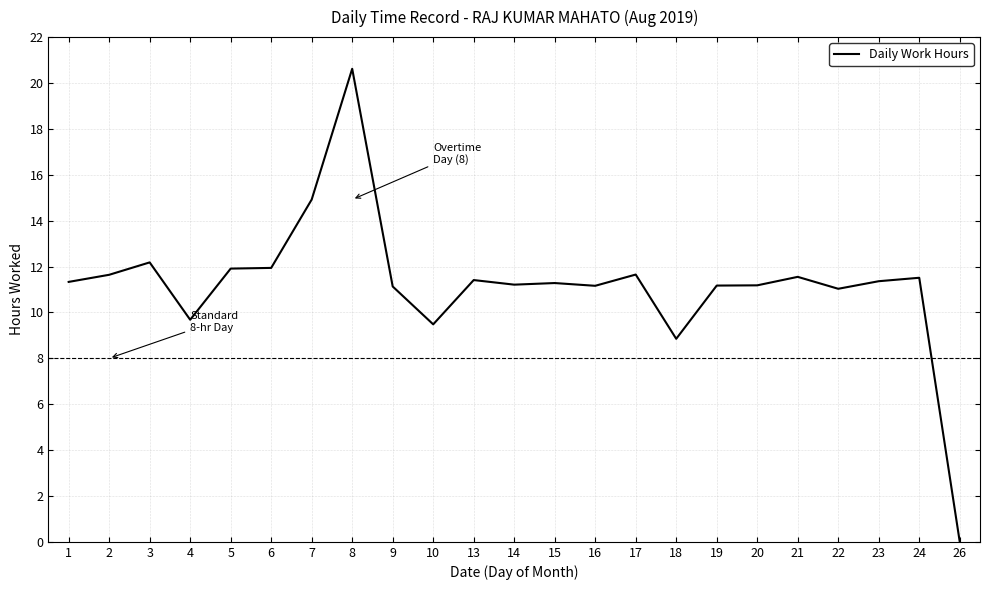

The chart shows a value of 14.9 at 7. True or false?

True